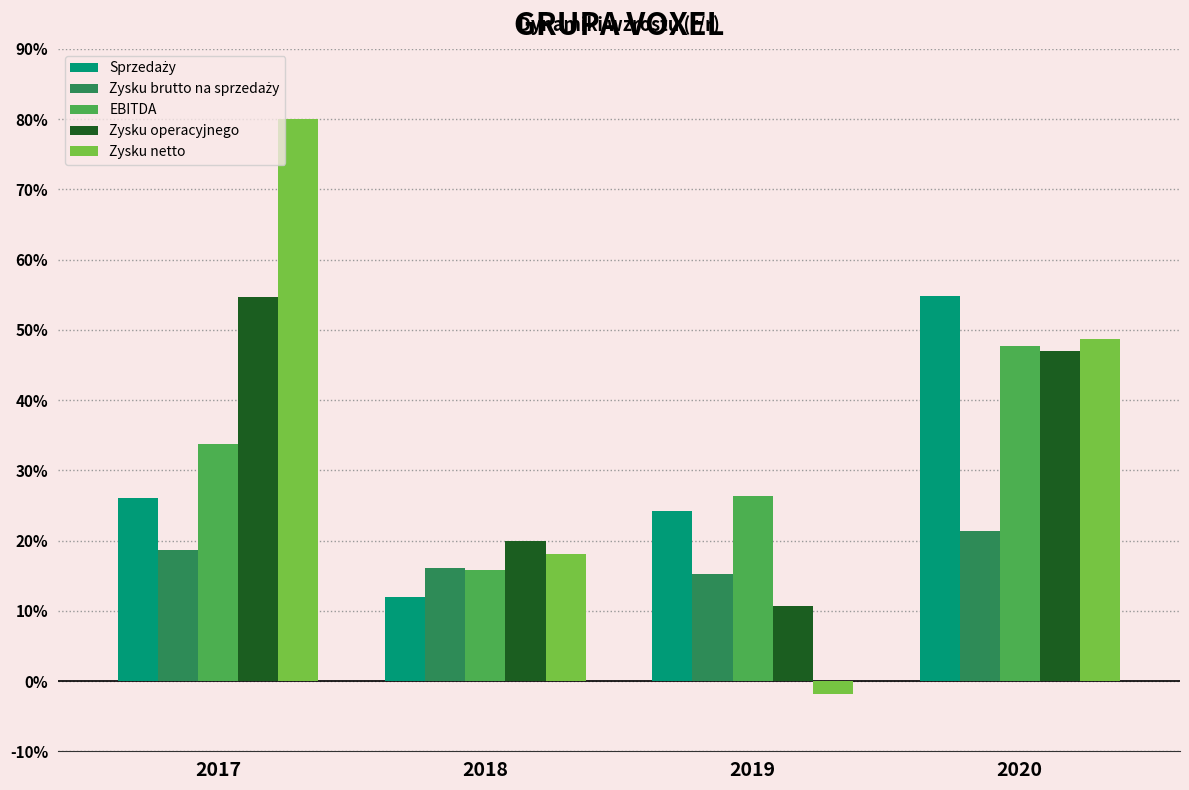

What is the difference between the Zysku netto values at 2019 and 2018?

0.2